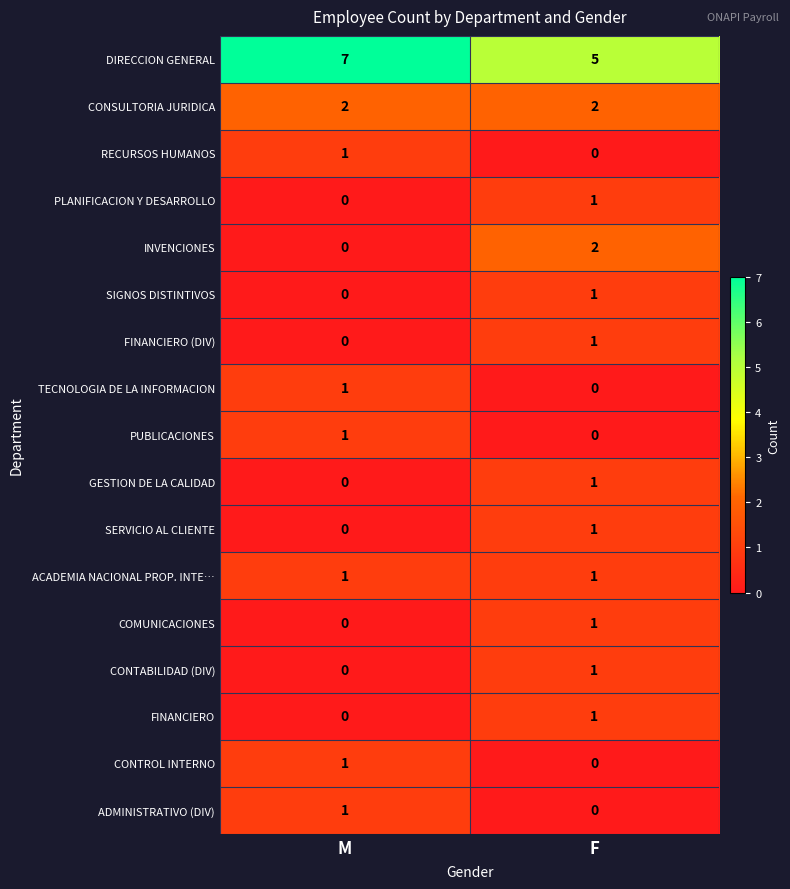

What is the difference between the highest and lowest values at F?

5